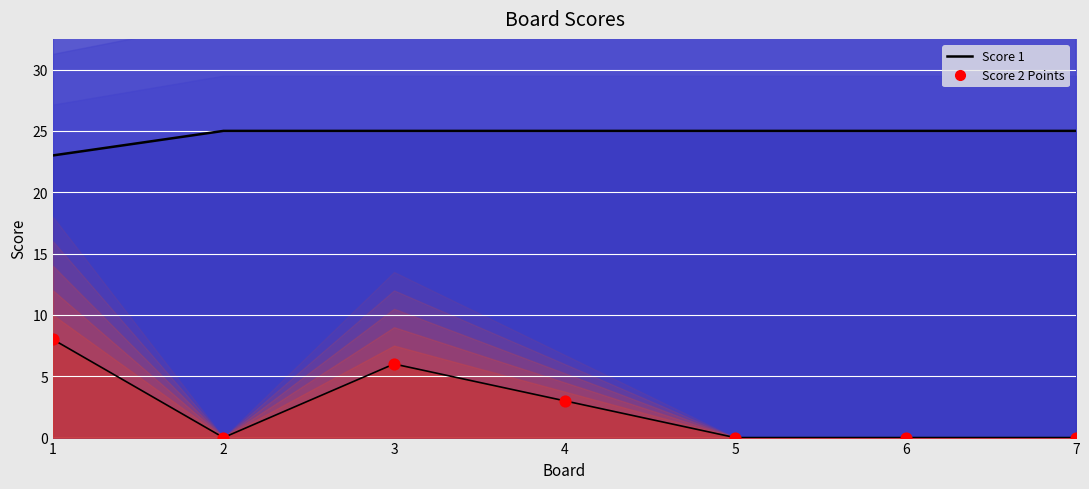

At how many categories does at least one series exceed 13?

7